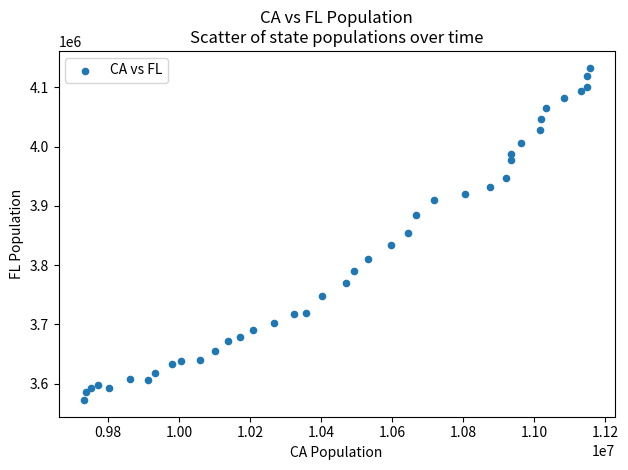

What is the range of Y values (max minus min)?

560900